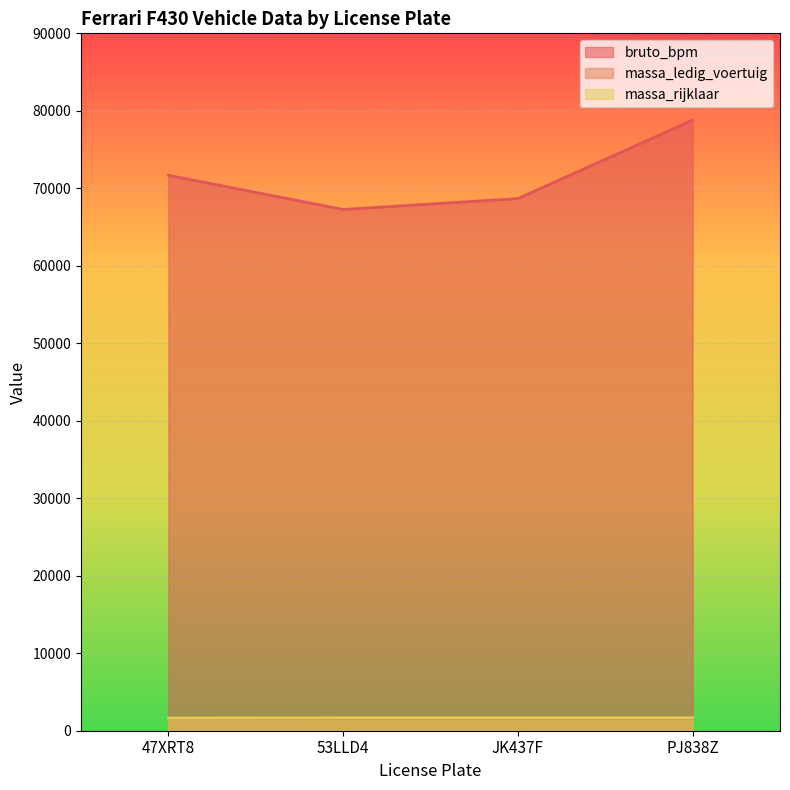

What is the value of the bruto_bpm point at the 4th from the left?

78801